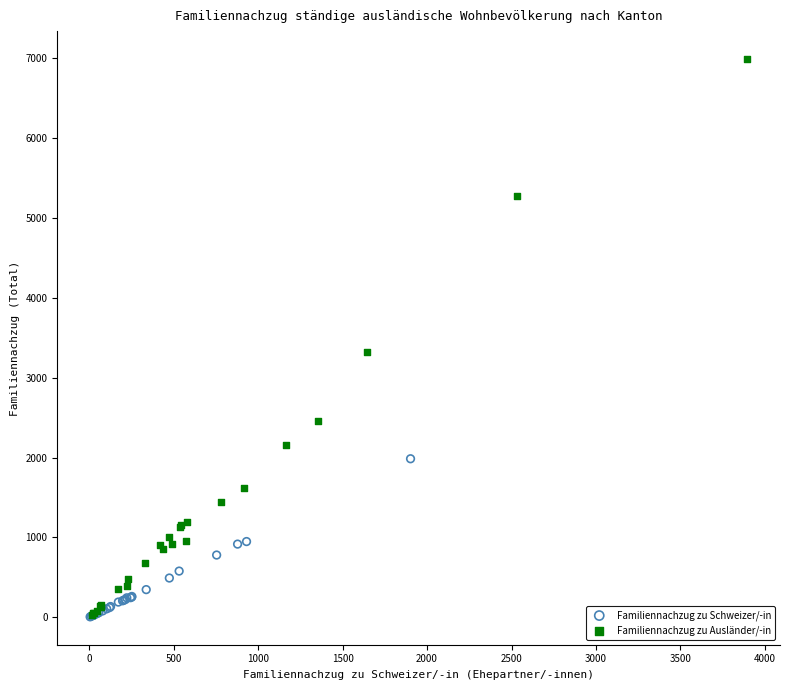

Which series reaches the maximum Y coordinate?

Familiennachzug zu Ausländer/-in